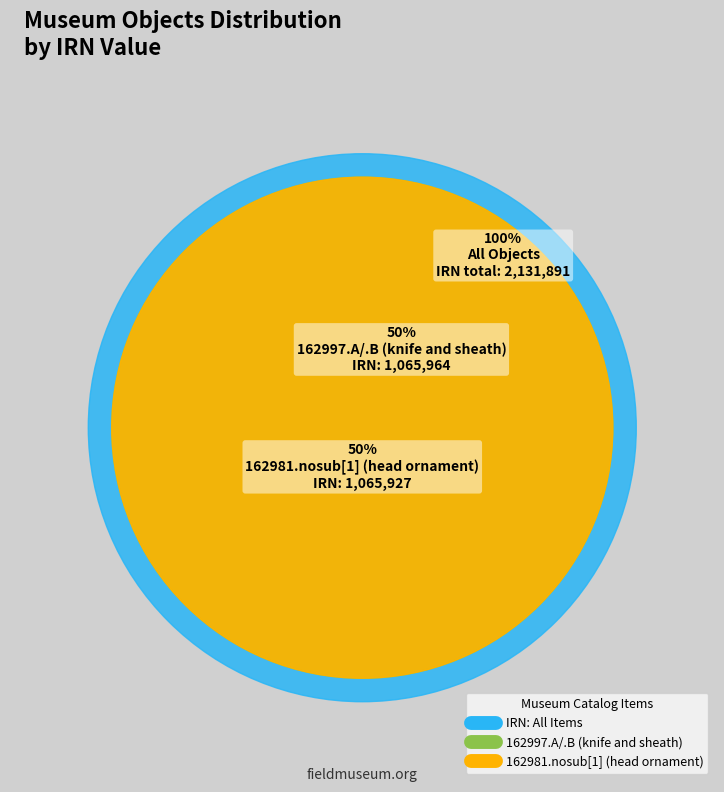

How many slices are in this pie chart?

2